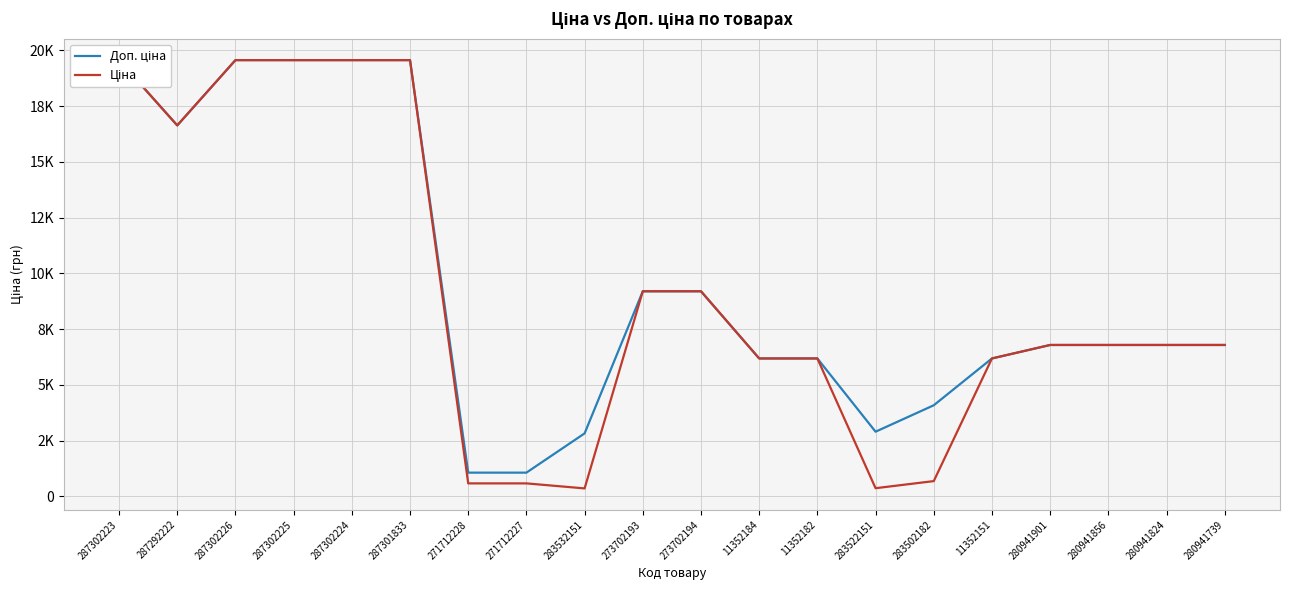

Reading left to right, list all the values displayed in this chart.

Доп. ціна: 19564.9	16636.8	19564.9	19564.9	19564.9	19564.9	1060.0	1060.0	2821.2	9196.3	9196.3	6182.6	6182.6	2896.6	4082.3	6182.6	6787.1	6787.1	6787.1	6787.1
Ціна: 19564.9	16636.8	19564.9	19564.9	19564.9	19564.9	578.1	578.1	352.6	9196.3	9196.3	6182.6	6182.6	362.1	680.4	6182.6	6787.1	6787.1	6787.1	6787.1